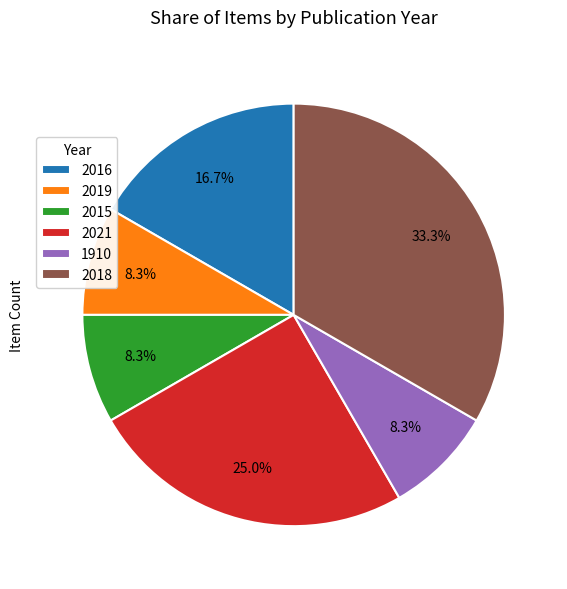

What percentage is NOT represented by 2016?

83.3%